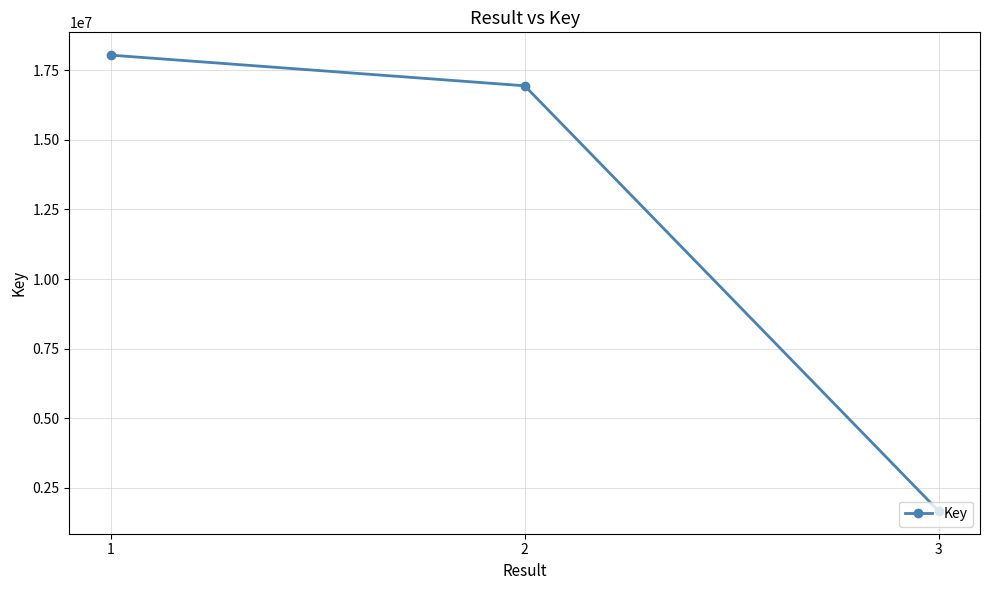

True or false: the data shows 1671570 at 3.

True